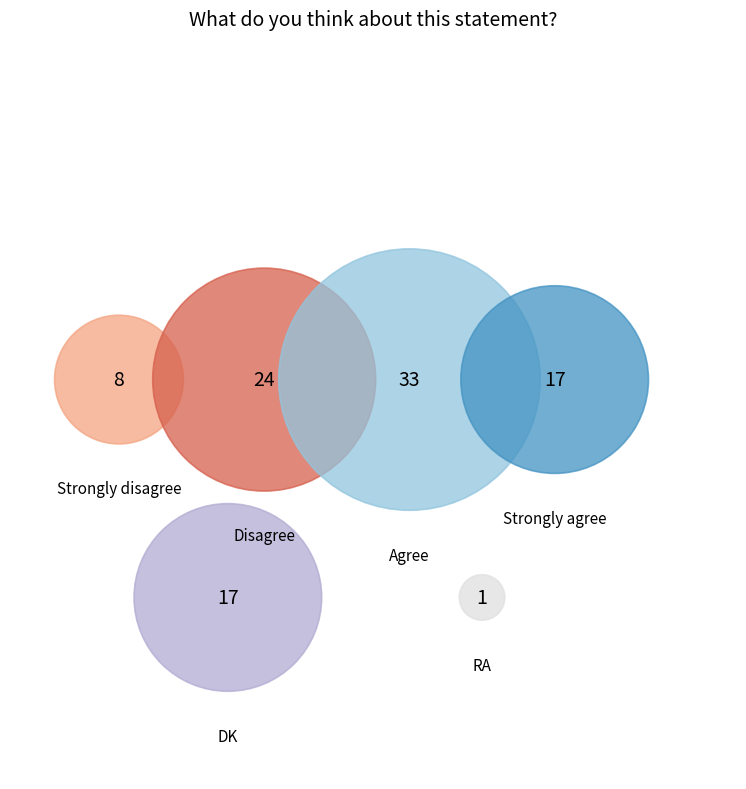

The Agree slice represents 33% of the pie. True or false?

True